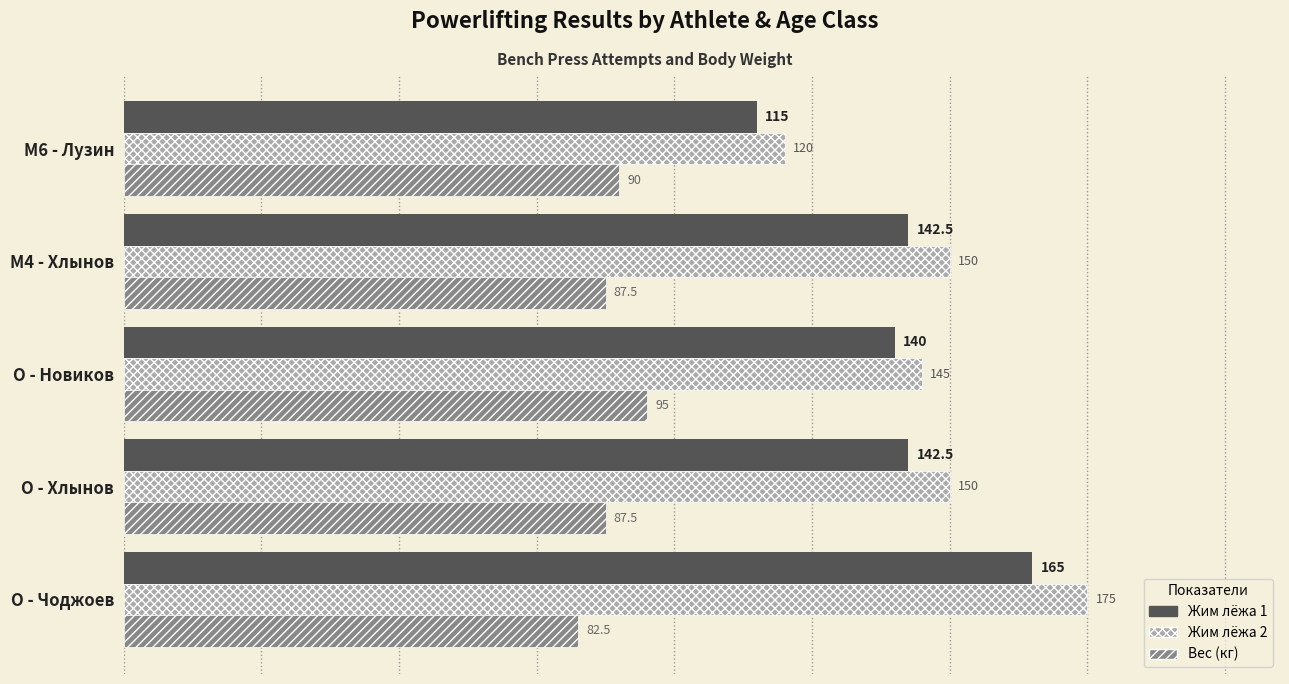

Count the number of categories in the chart.

5